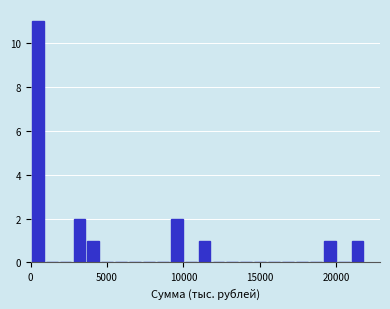

Around what value on the x-axis is the tallest bar? Give the approximate position of its centre, as read against the axis.

500